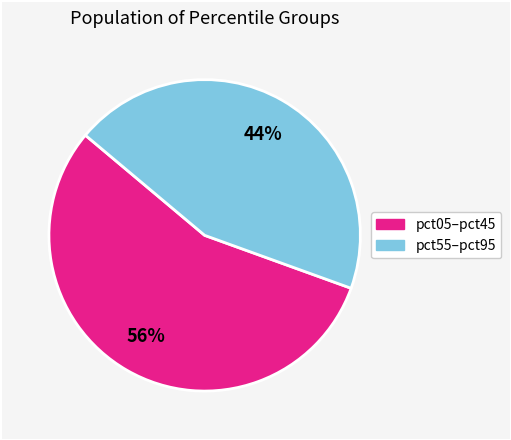

Does any single category account for the majority?

Yes